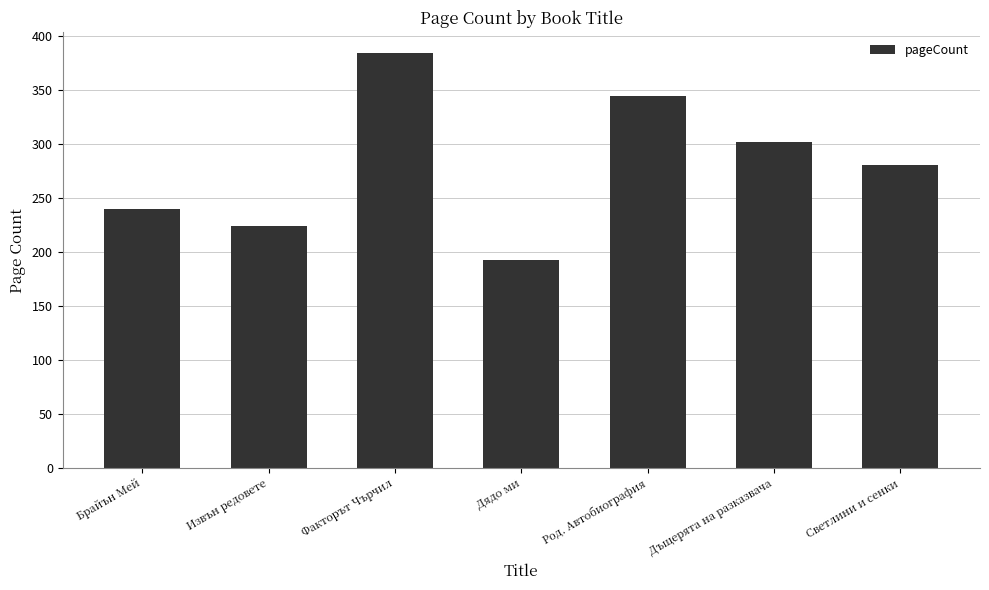

Reading left to right, transcribe all the data shown in this chart.

Брайън Мей=240	Извън редовете=224	Факторът Чърчил=384	Дядо ми=192	Род. Автобиография=344	Дъщерята на разказвача=302	Светлини и сенки=280